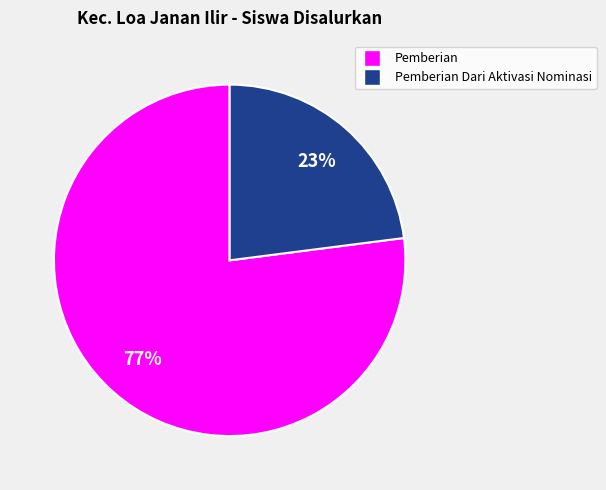

Count the number of slices in the pie.

2